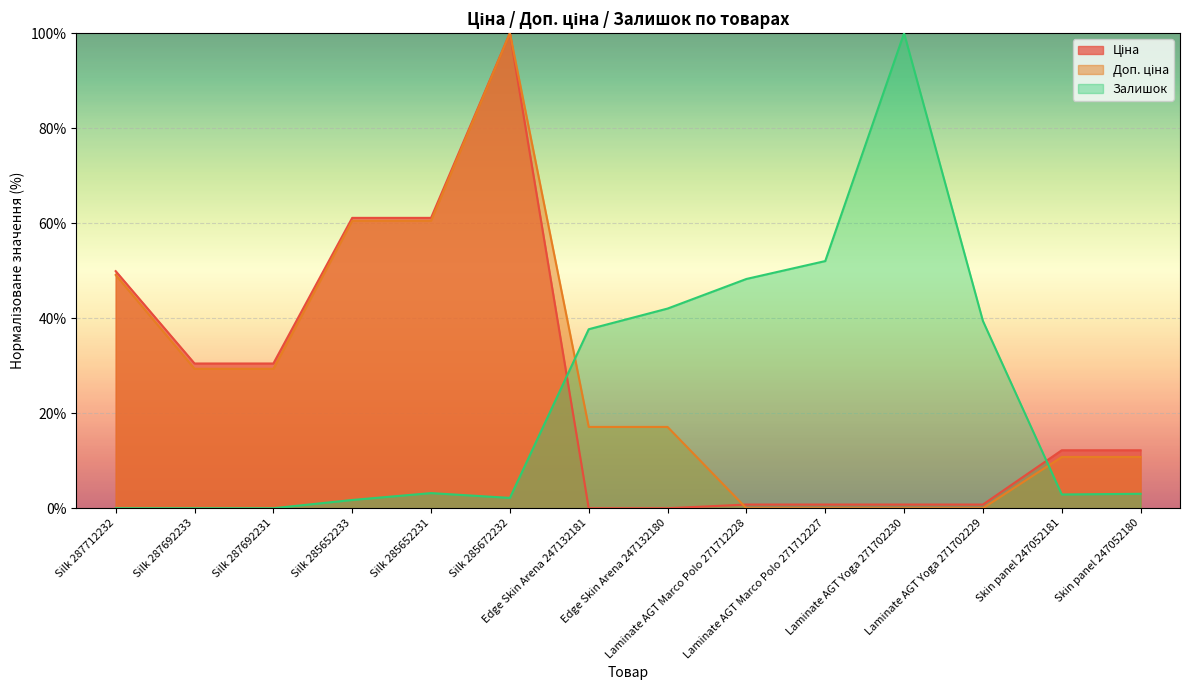

Which series changed the most between Silk 287692233 and Edge Skin Arena 247132181?

Залишок